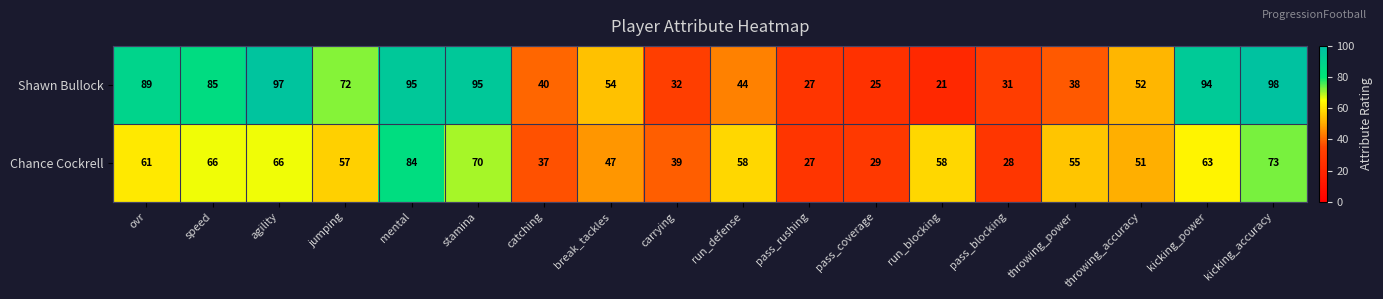

Which series has the widest spread of values?

Shawn Bullock